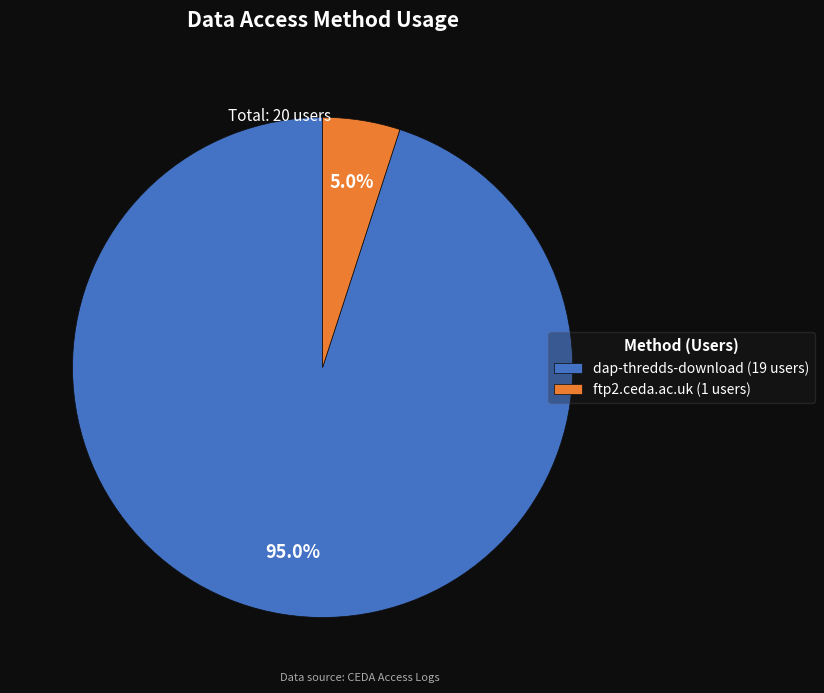

Which category has the smallest portion of the pie?

ftp2.ceda.ac.uk